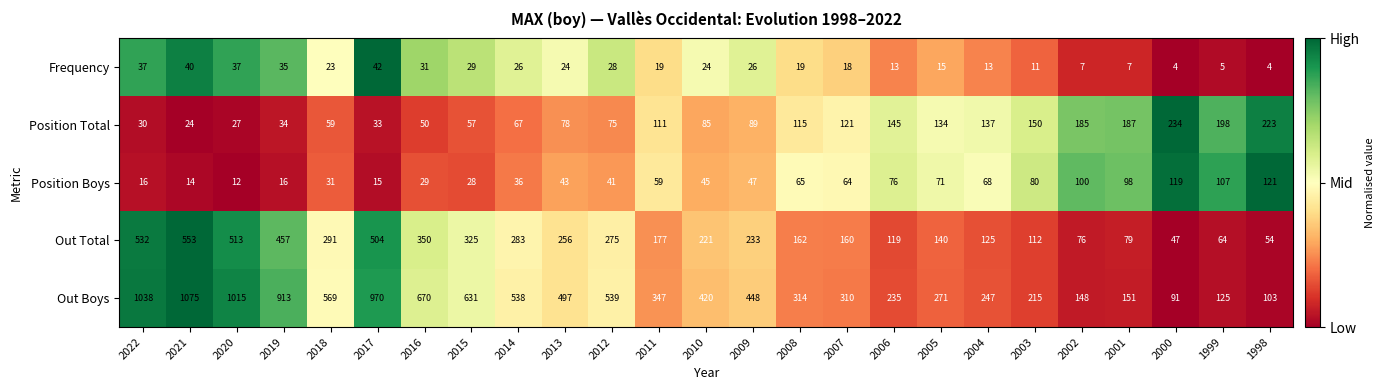

What is the difference between the highest and lowest values at 2000?

230